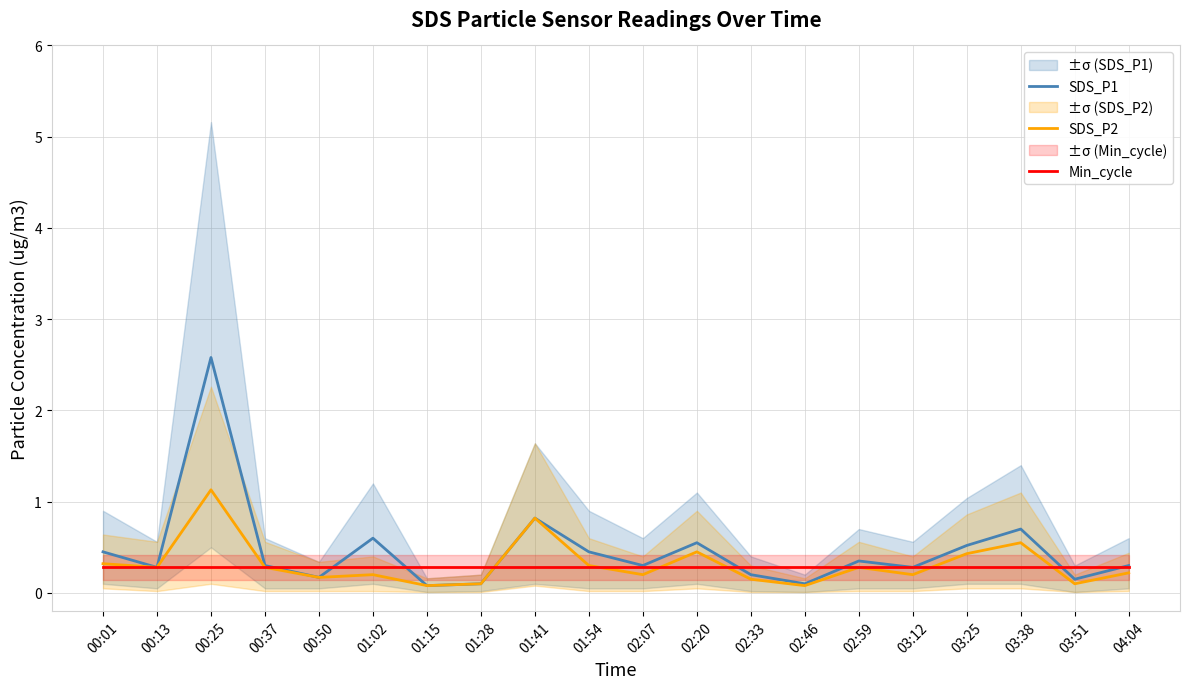

Rank the categories by SDS_P1 value from lowest to highest.

01:15, 01:28, 02:46, 03:51, 00:50, 02:33, 00:13, 03:12, 00:37, 02:07, 04:04, 02:59, 00:01, 01:54, 03:25, 02:20, 01:02, 03:38, 01:41, 00:25